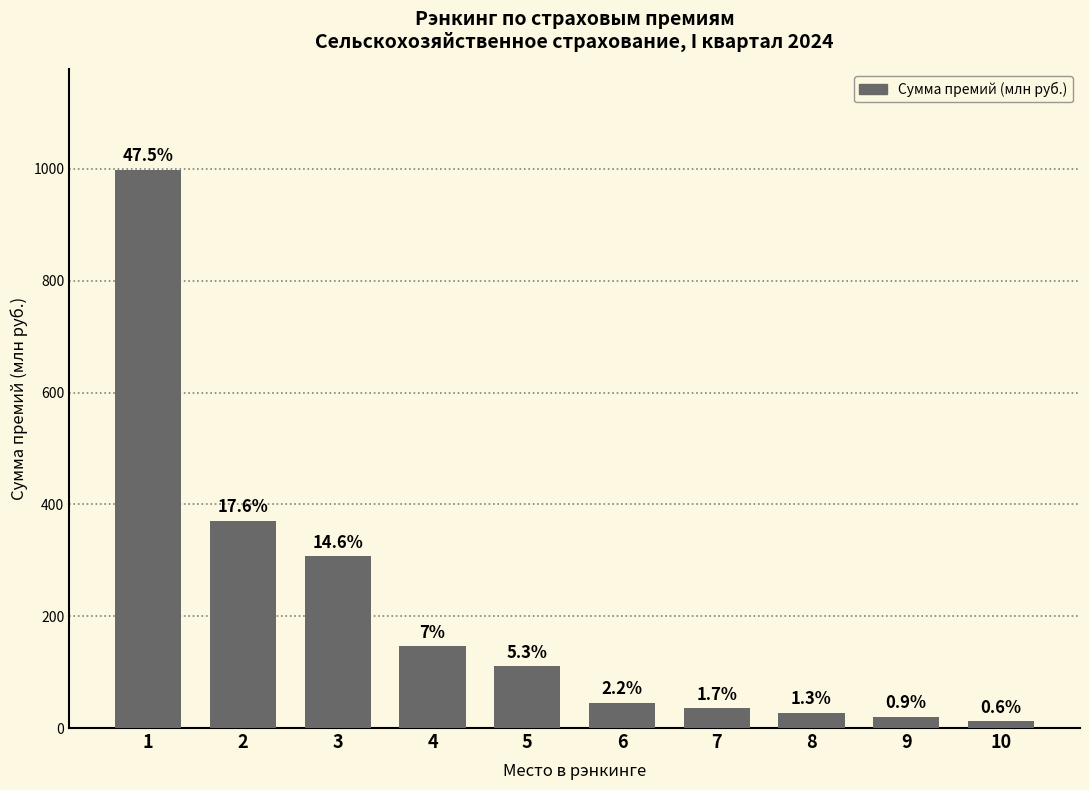

Reading right to left, what are all the values shown in this chart?

10=12.6	9=19.9	8=27.5	7=35.4	6=45.5	5=110.4	4=146.7	3=306.8	2=370.7	1=998.9